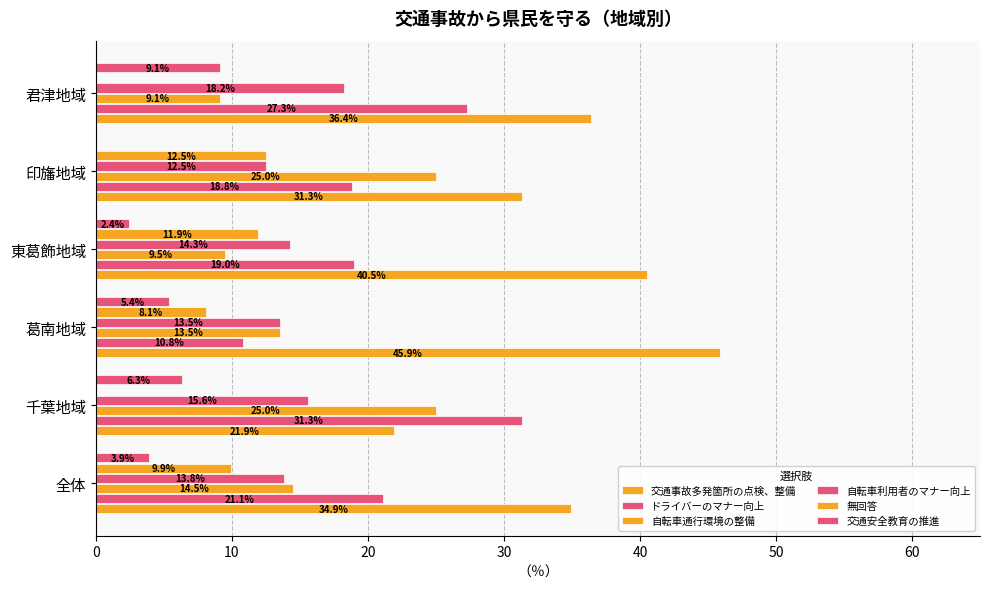

How many data points does each series have?

6